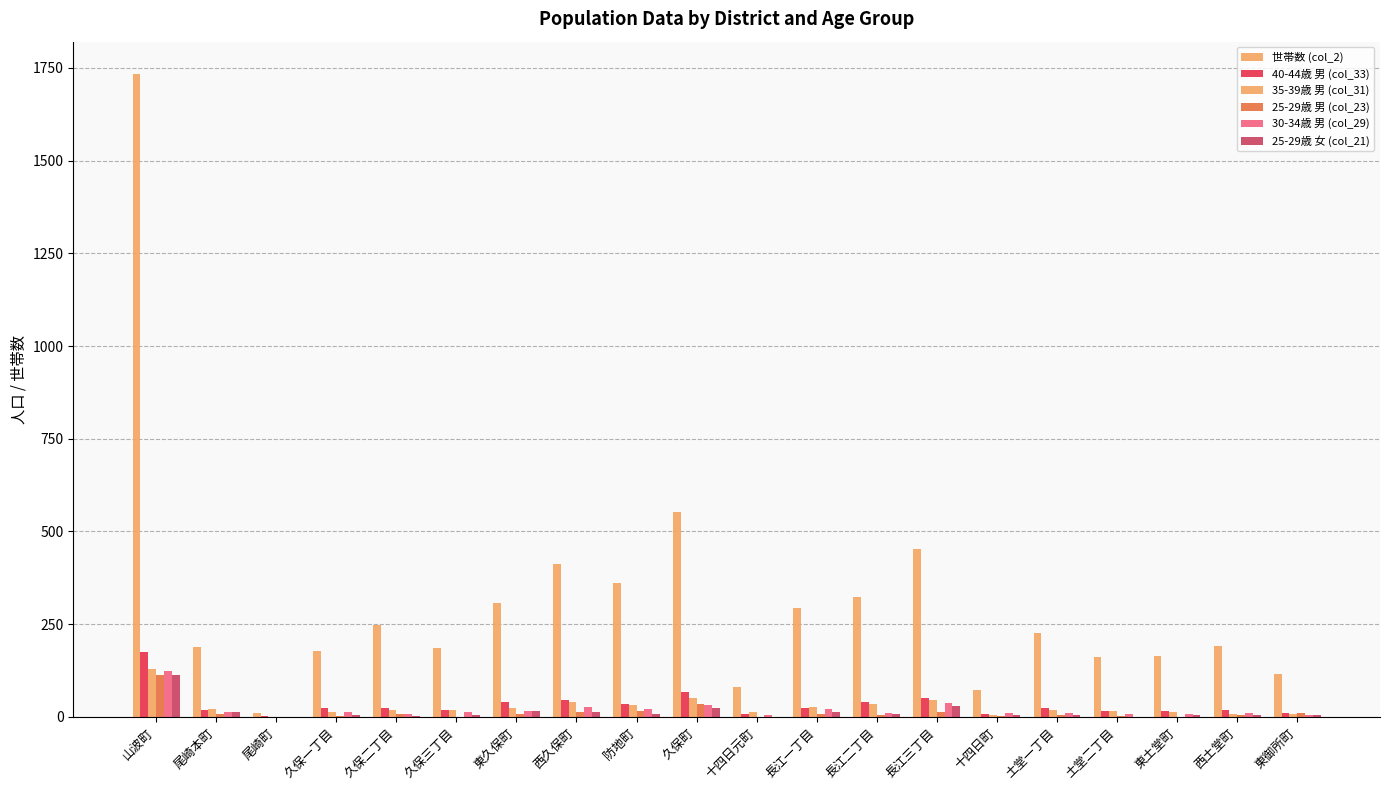

At which category does the chart reach its minimum across all series?

尾崎町